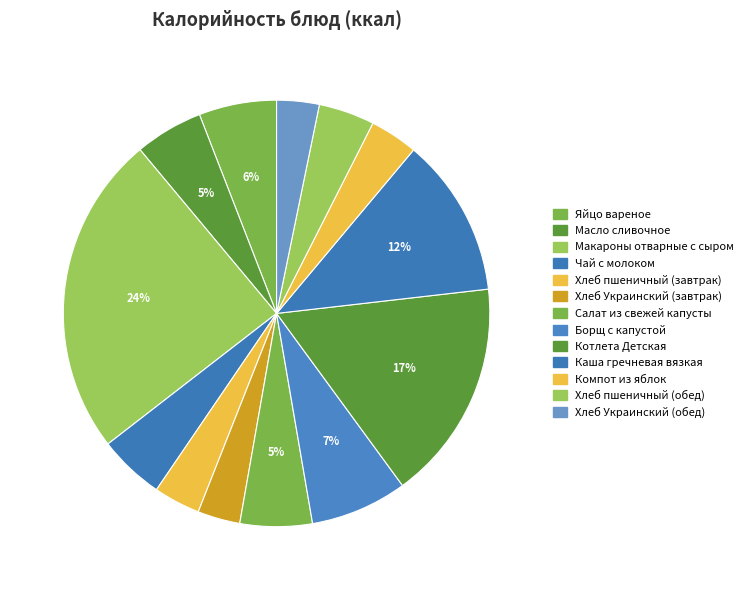

True or false: Хлеб пшеничный (завтрак) accounts for 18% of the total.

False